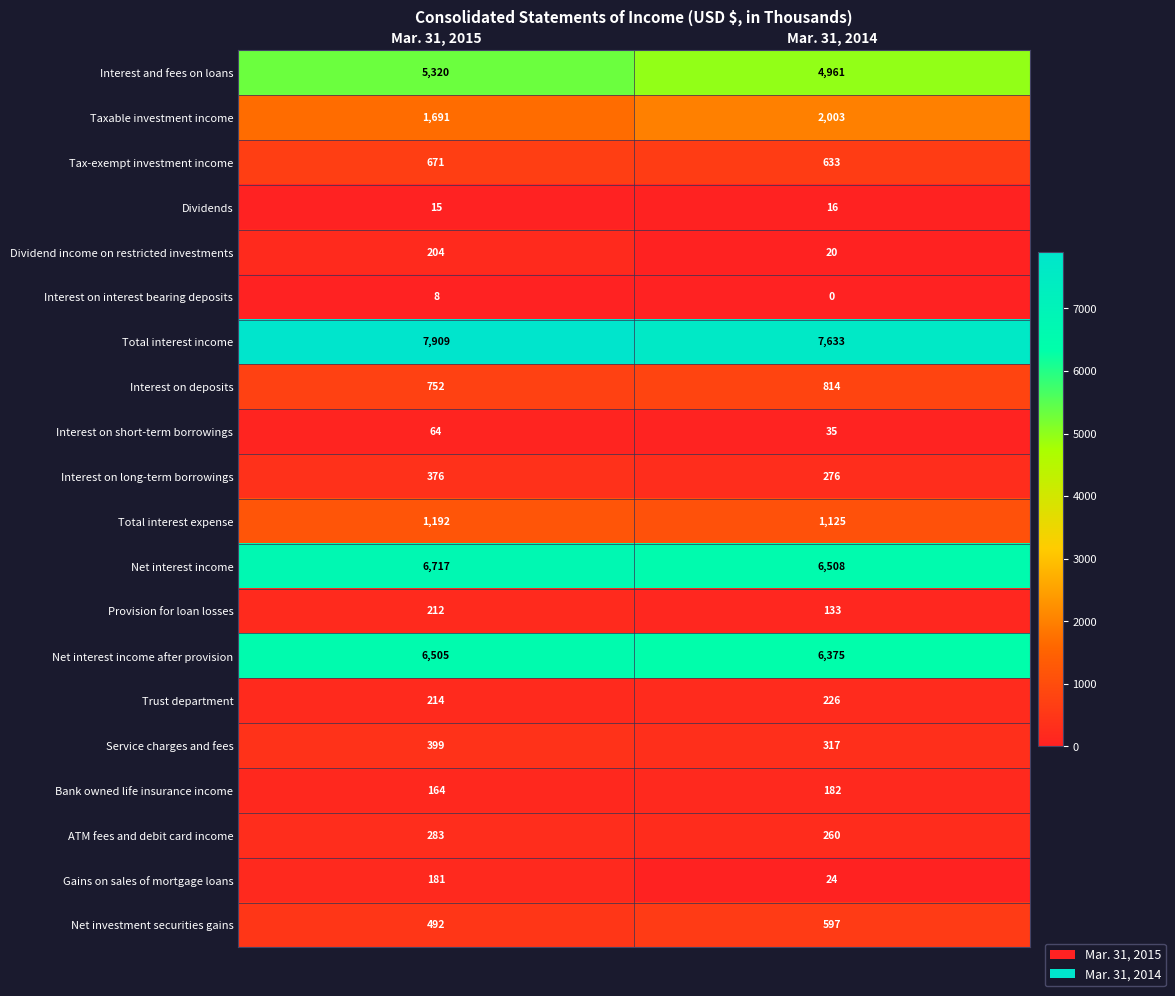

True or false: Interest on interest bearing deposits has a value of 8 at Mar. 31, 2015.

True